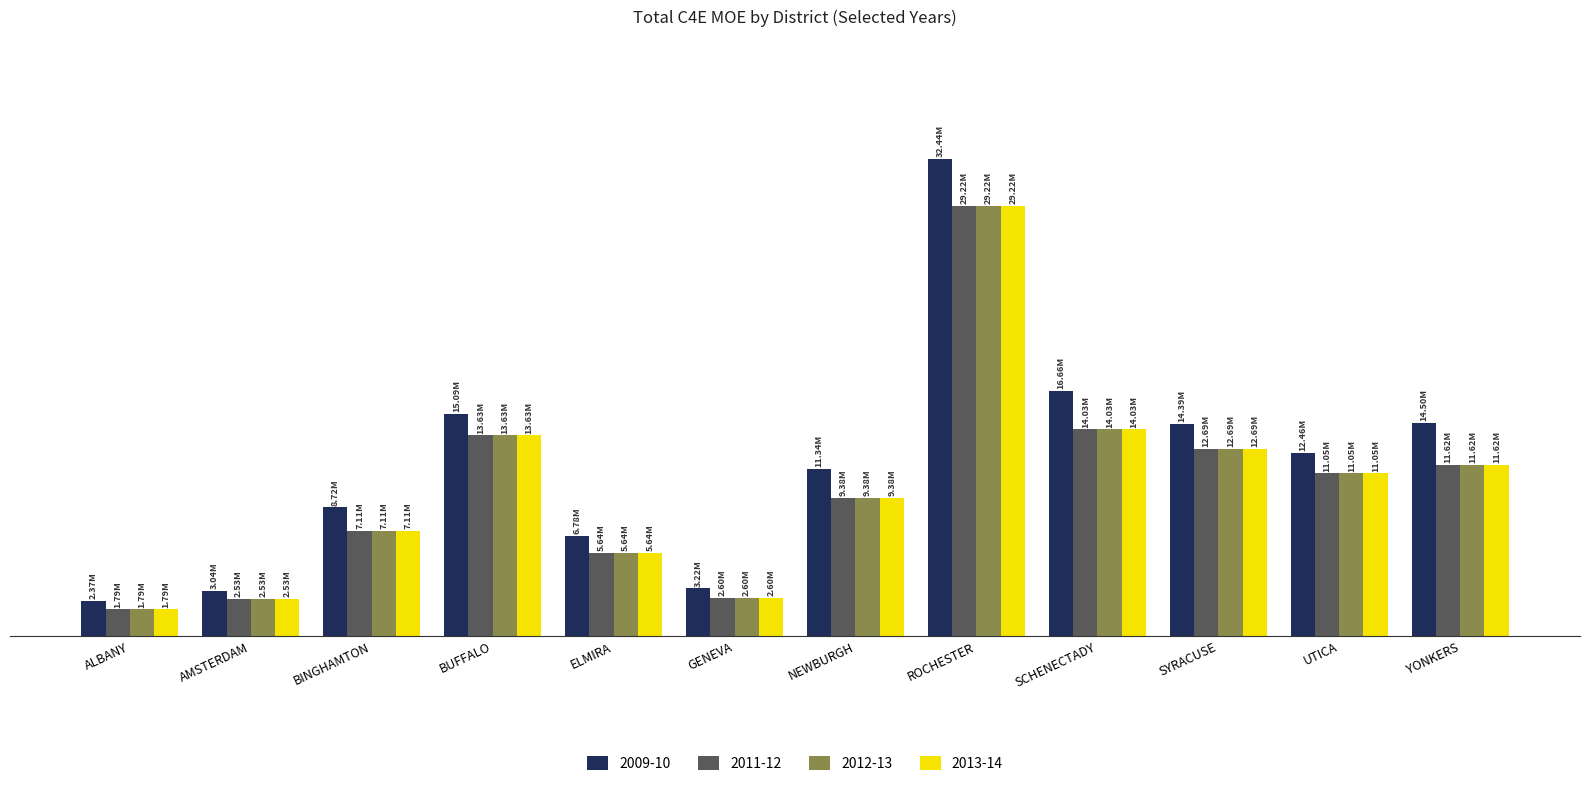

What is the average value of the 2011-12 series?

10107770